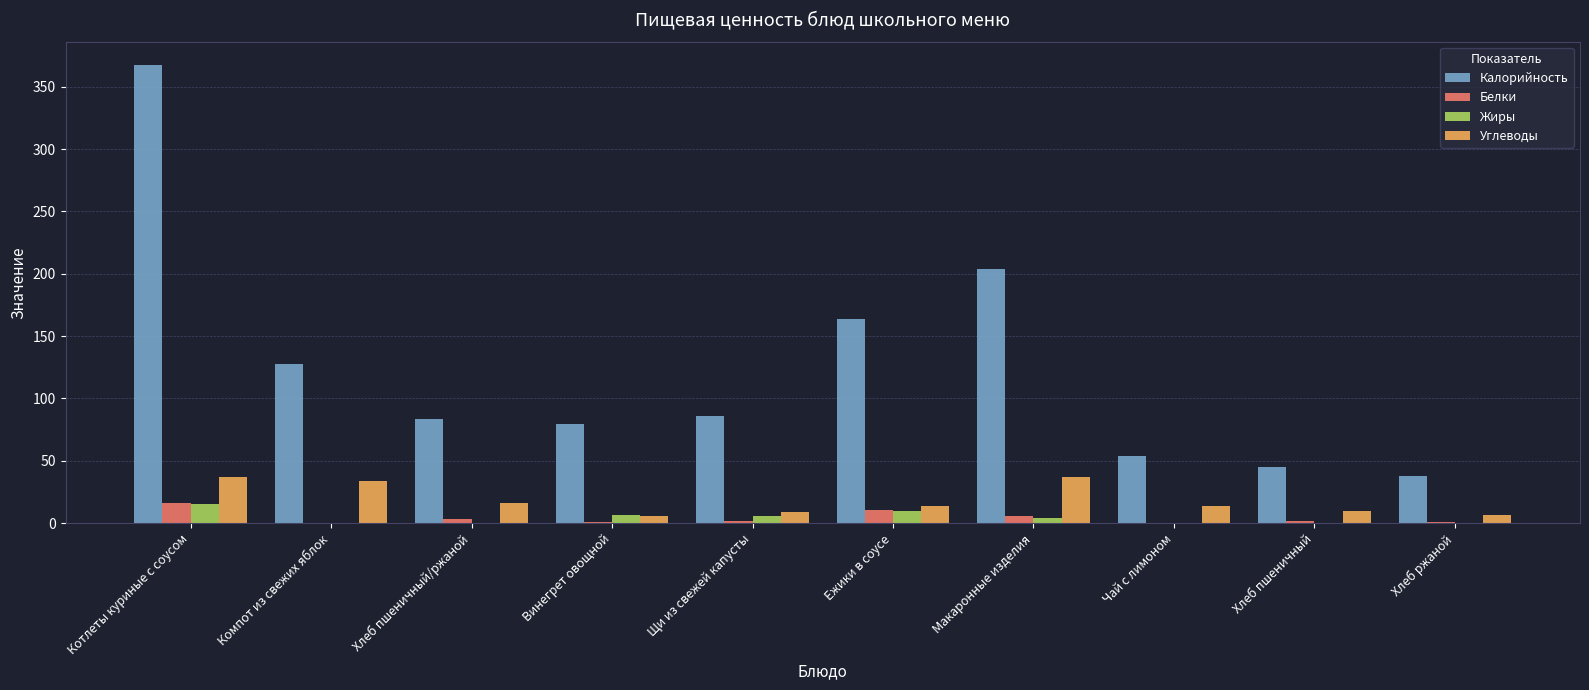

At which category is the sum across all series the highest?

Котлеты куриные с соусом